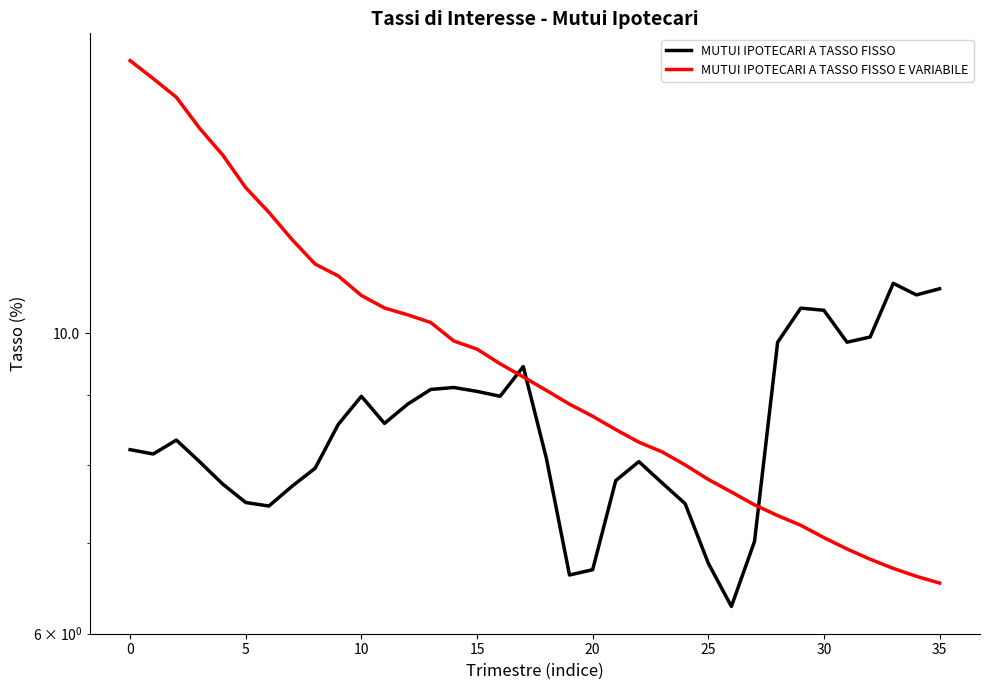

Which series ends up on top after the final intersection of MUTUI IPOTECARI A TASSO FISSO E VARIABILE and MUTUI IPOTECARI A TASSO FISSO?

MUTUI IPOTECARI A TASSO FISSO